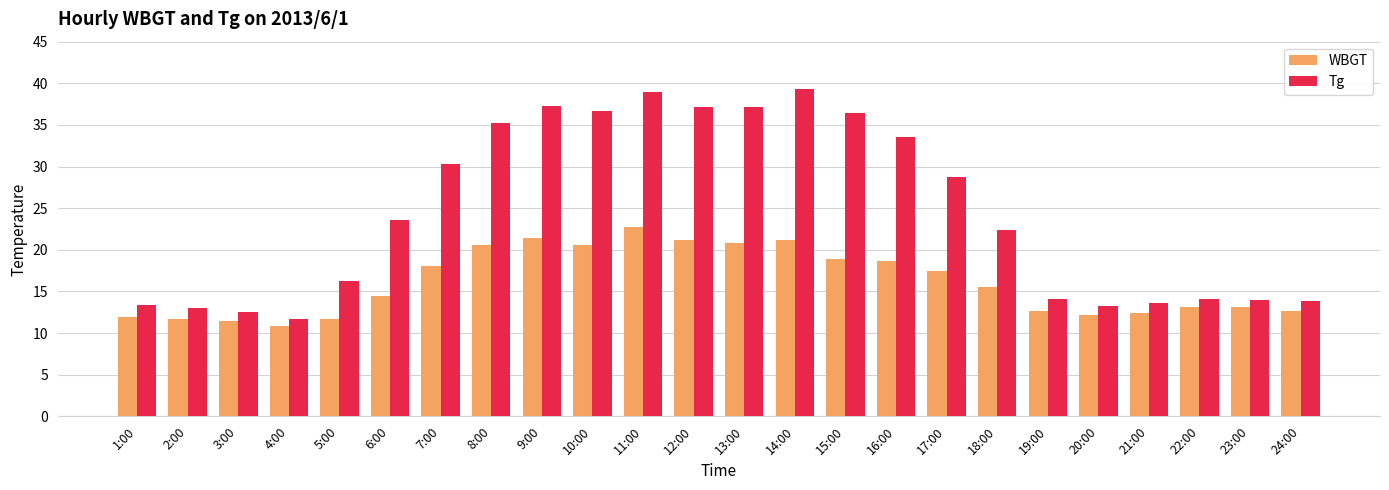

What is the approximate value of WBGT at 10:00?

20.6